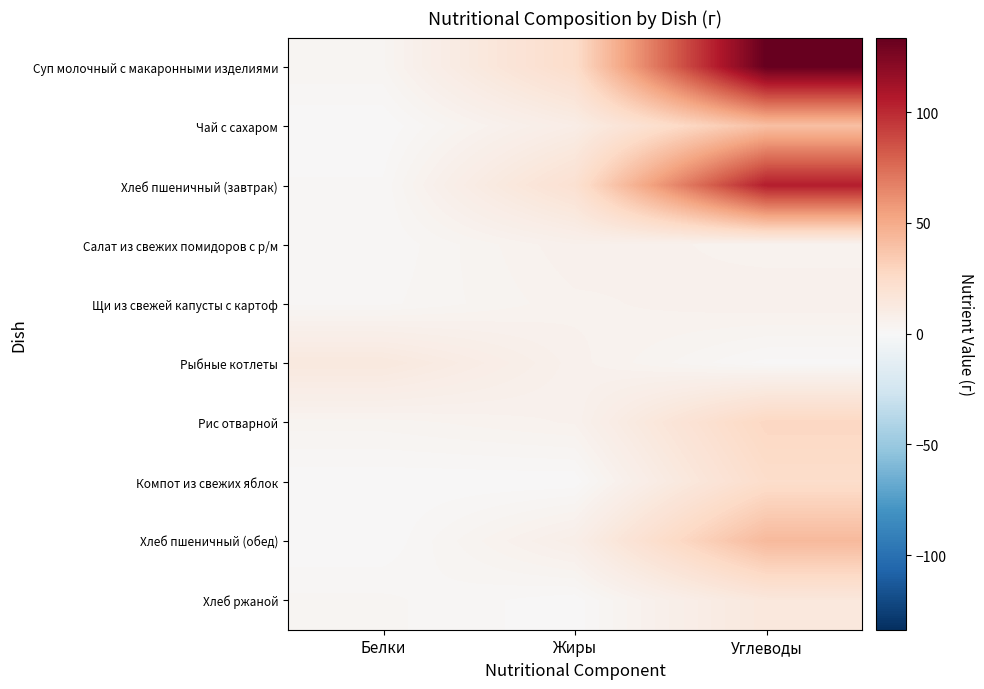

What is the spread (max minus min) of values at Белки?

13.6